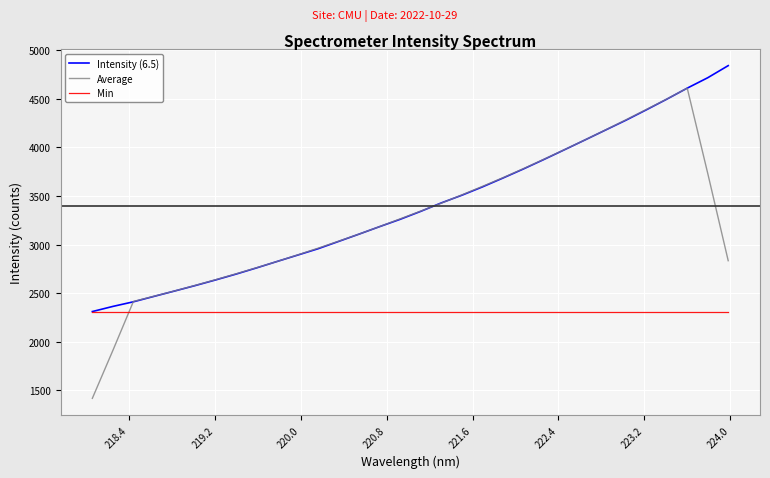

How many intersections are there between Min and Average?

1